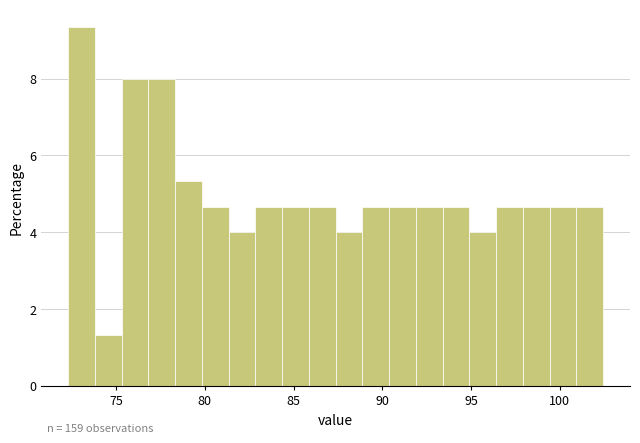

Read against the x-axis, roughly where is the centre of the tallest bar?

73.0